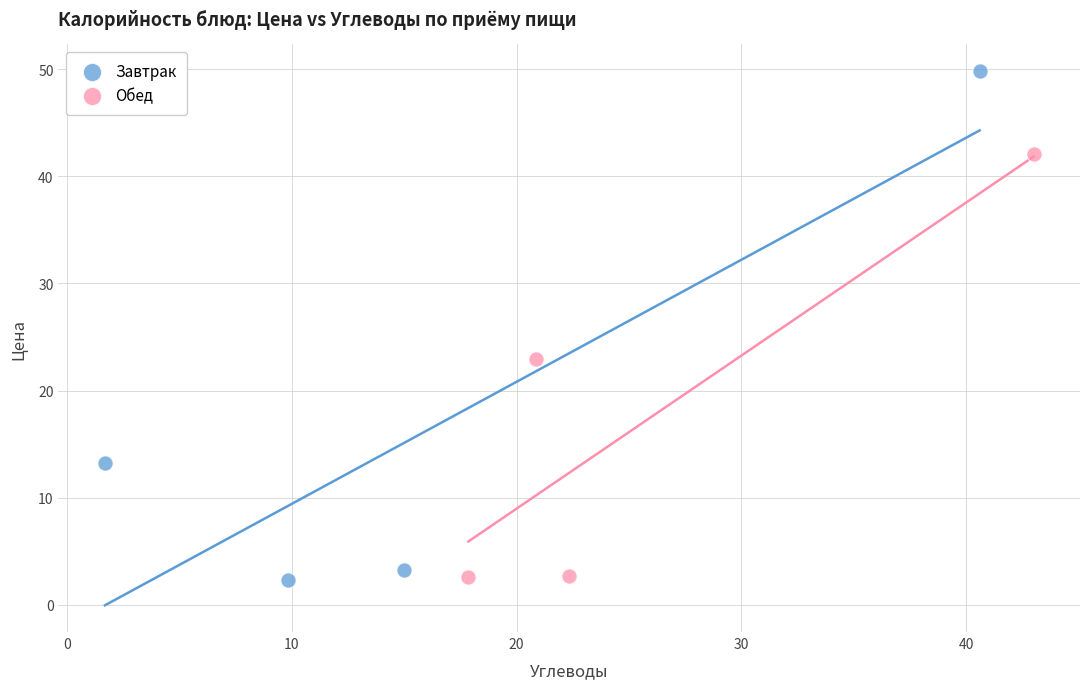

Which series contains the highest Y value?

Завтрак